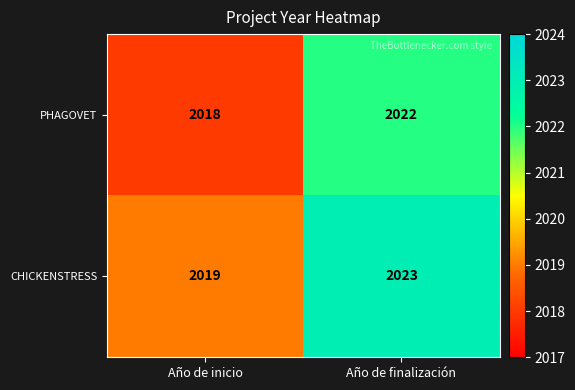

Reading right to left, list all the values displayed in this chart.

PHAGOVET: Año de finalización=2022	Año de inicio=2018
CHICKENSTRESS: Año de finalización=2023	Año de inicio=2019